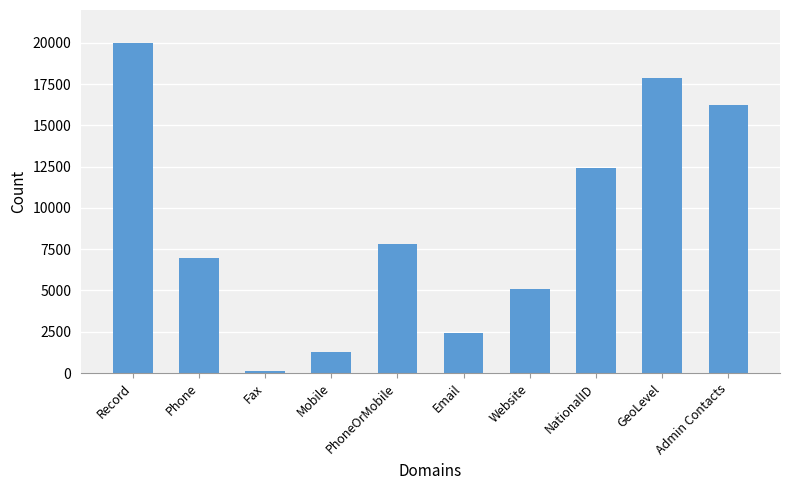

Where is the data nearest to the value 10041?

PhoneOrMobile